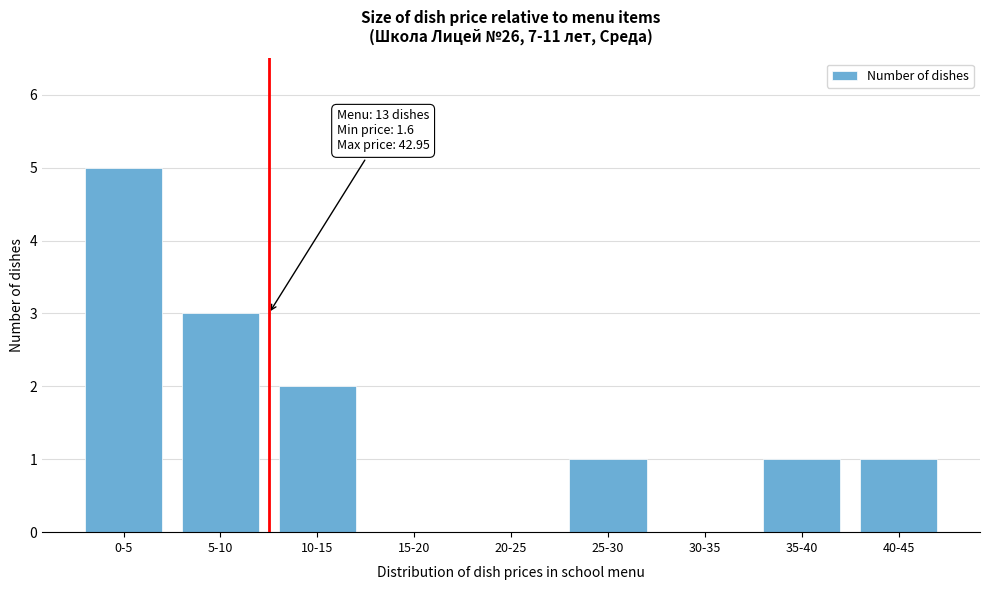

Reading left to right, what are all the values shown in this chart?

0-5=5	5-10=3	10-15=2	15-20=0	20-25=0	25-30=1	30-35=0	35-40=1	40-45=1